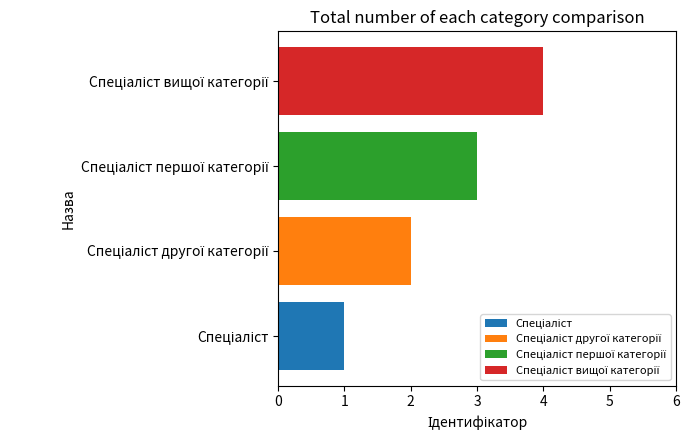

Count the number of categories in the chart.

4